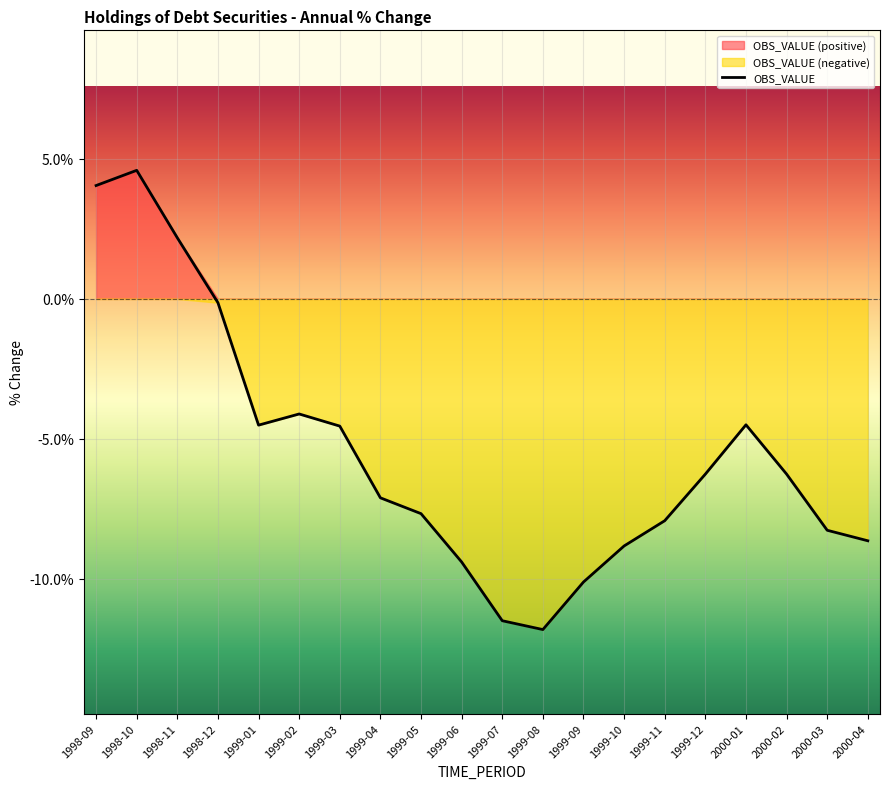

Reading left to right, what are all the values shown in this chart?

1998-09=4.0	1998-10=4.6	1998-11=2.2	1998-12=-0.1	1999-01=-4.5	1999-02=-4.1	1999-03=-4.5	1999-04=-7.1	1999-05=-7.7	1999-06=-9.4	1999-07=-11.5	1999-08=-11.8	1999-09=-10.1	1999-10=-8.8	1999-11=-7.9	1999-12=-6.3	2000-01=-4.5	2000-02=-6.3	2000-03=-8.3	2000-04=-8.6